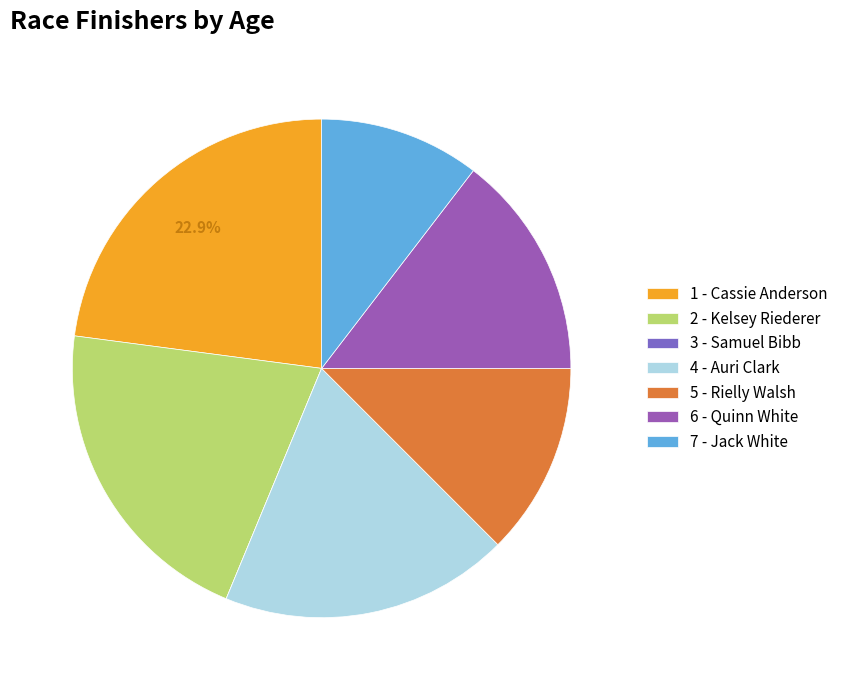

What is the change in value from 1 - Cassie Anderson to 7 - Jack White?

-6